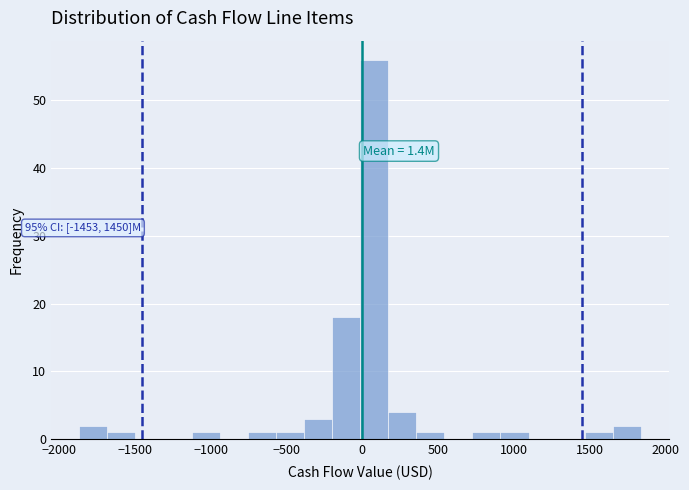

Around what value on the x-axis is the tallest bar? Give the approximate position of its centre, as read against the axis.

100